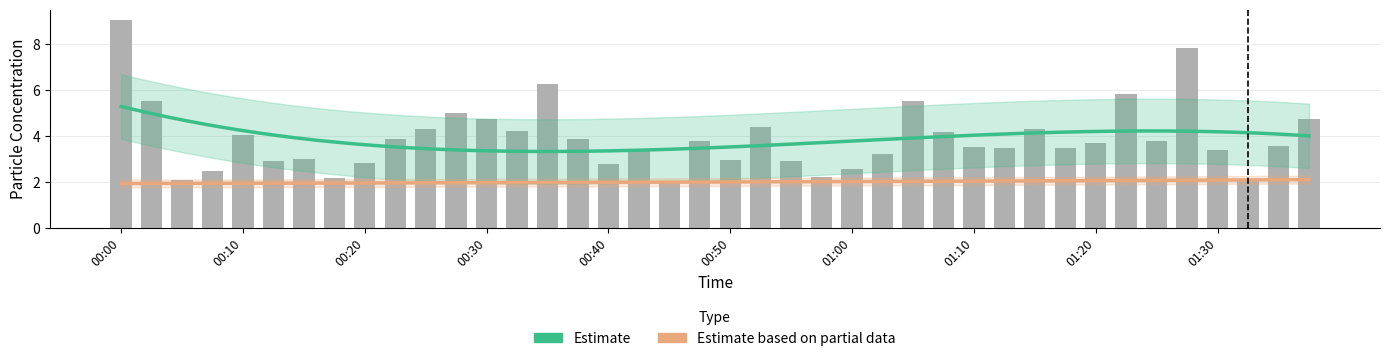

The value at 00:28 is 6.7. True or false?

False